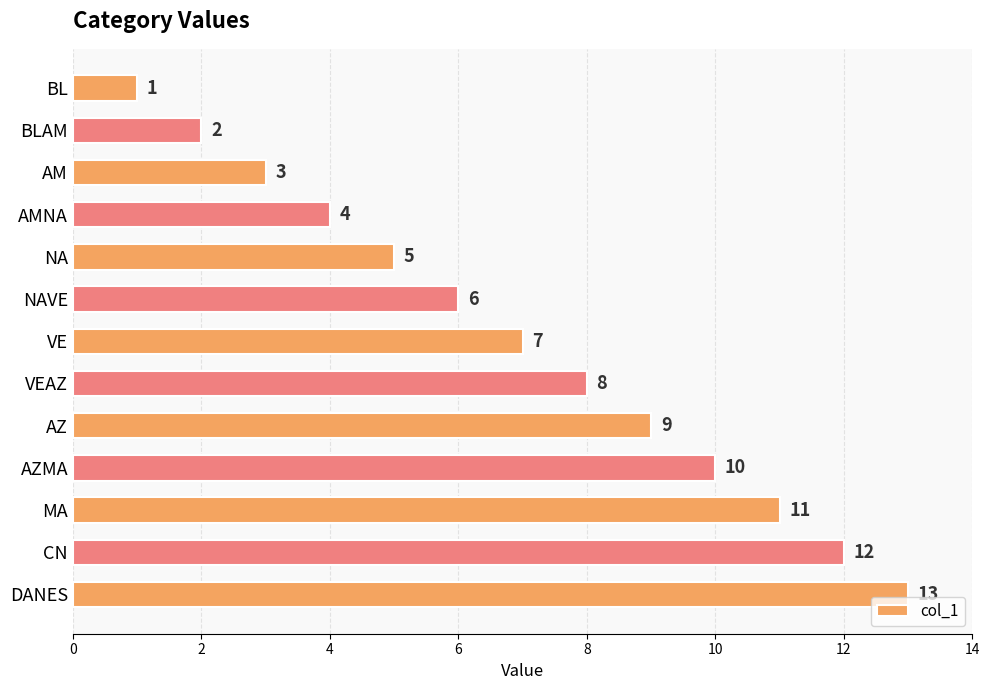

What is the average value?

7